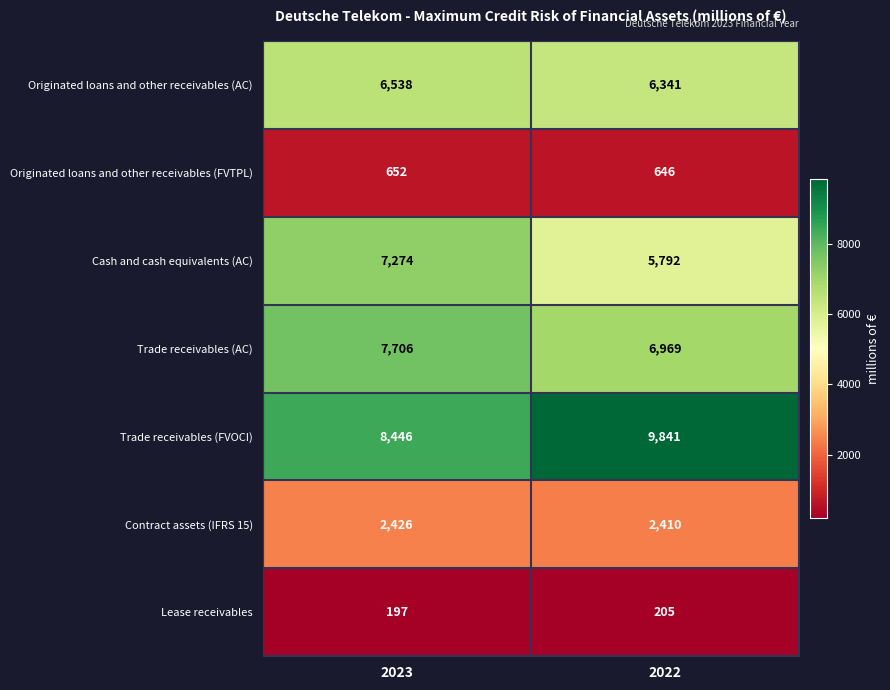

The value of Trade receivables (FVOCI) at 2023 is 3524. True or false?

False